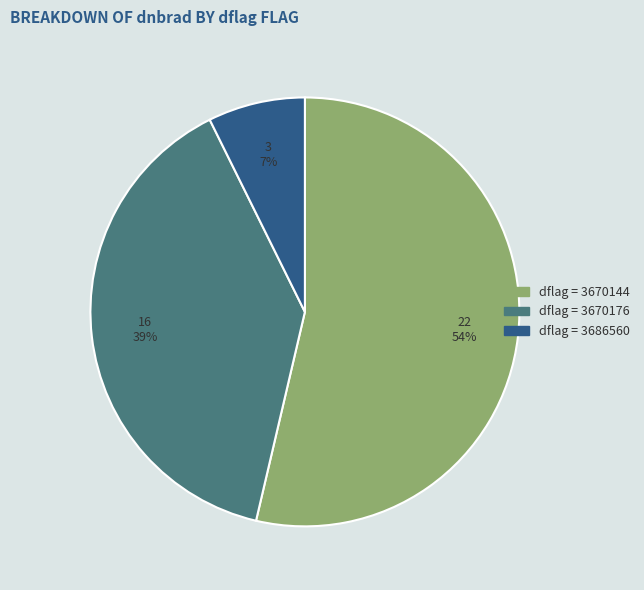

Does any single category account for the majority?

Yes